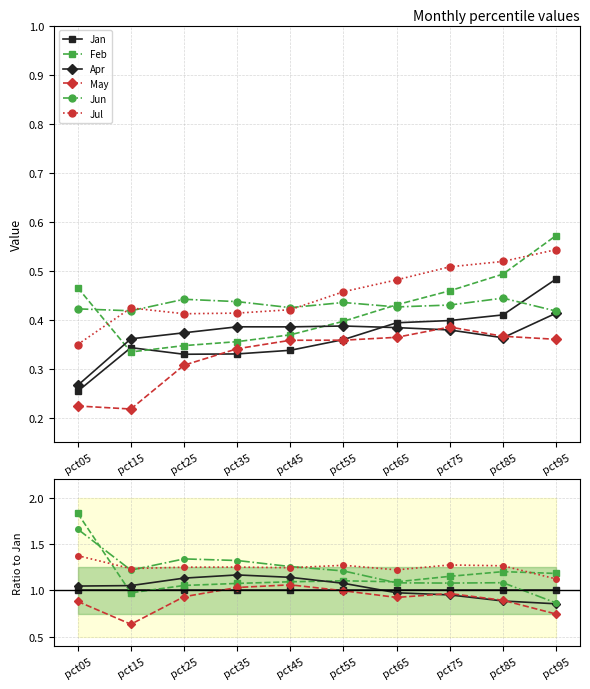

What are all the series names shown in the legend?

Jan, Feb, Apr, May, Jun, Jul